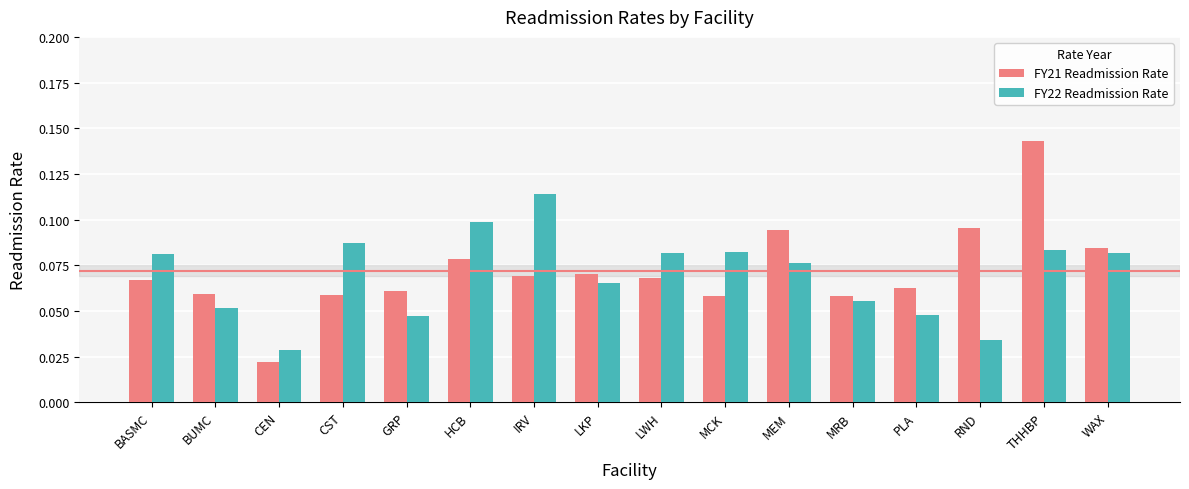

True or false: FY22 Readmission Rate has a value of 0.1 at GRP.

False